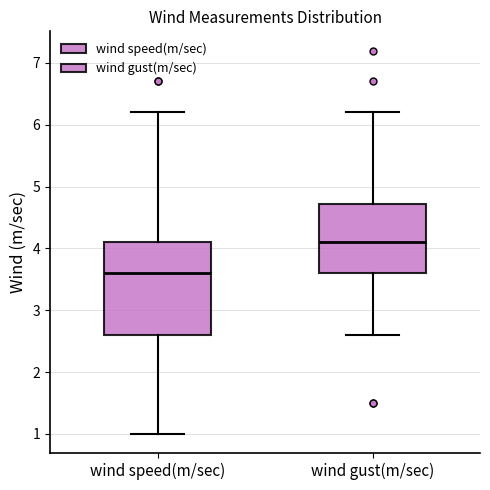

Comparing the boxes themselves (not the whiskers), which one is the tallest?

wind speed(m/sec)